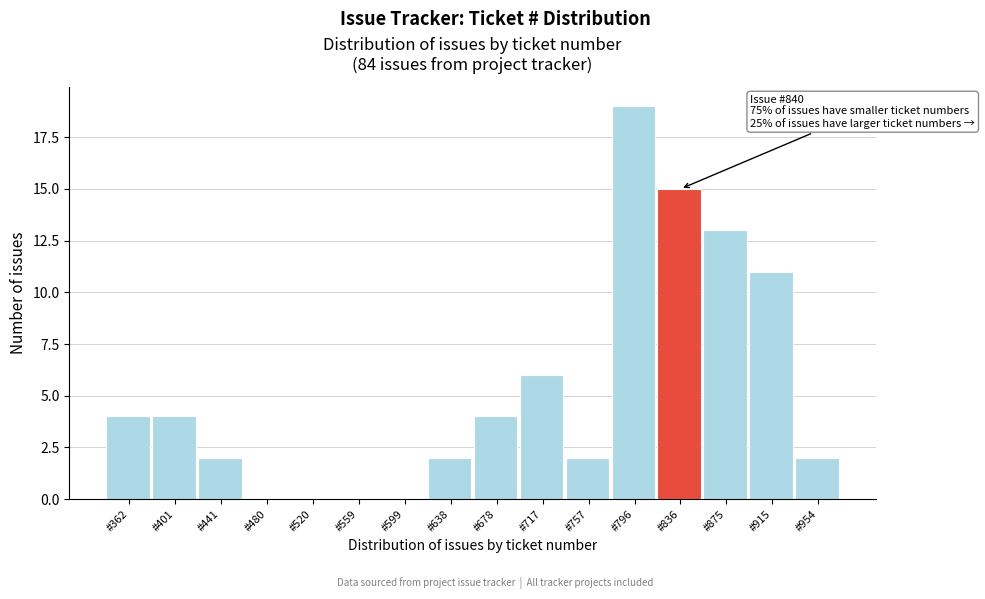

Reading left to right, what are all the values shown in this chart?

#362=4	#401=4	#441=2	#480=0	#520=0	#559=0	#599=0	#638=2	#678=4	#717=6	#757=2	#796=19	#836=15	#875=13	#915=11	#954=2